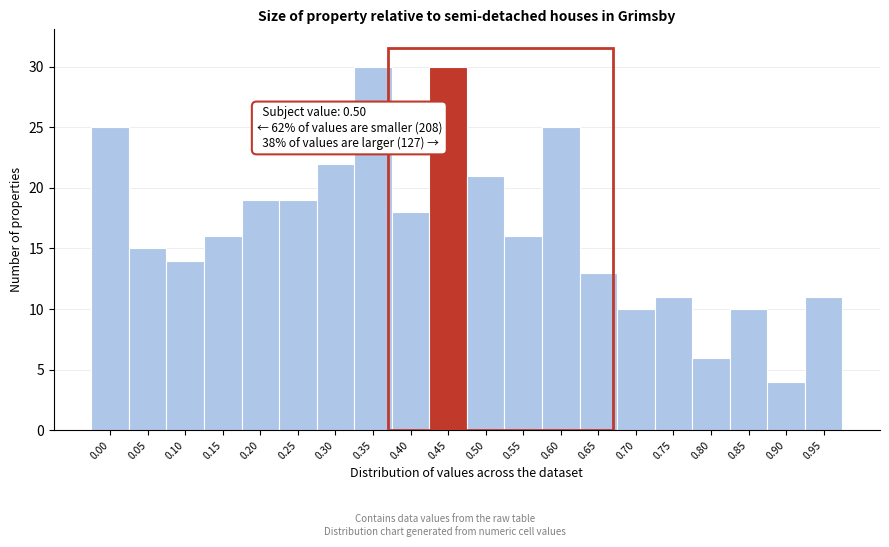

Reading left to right, what are all the values shown in this chart?

0.00=25	0.05=15	0.10=14	0.15=16	0.20=19	0.25=19	0.30=22	0.35=30	0.40=18	0.45=30	0.50=21	0.55=16	0.60=25	0.65=13	0.70=10	0.75=11	0.80=6	0.85=10	0.90=4	0.95=11